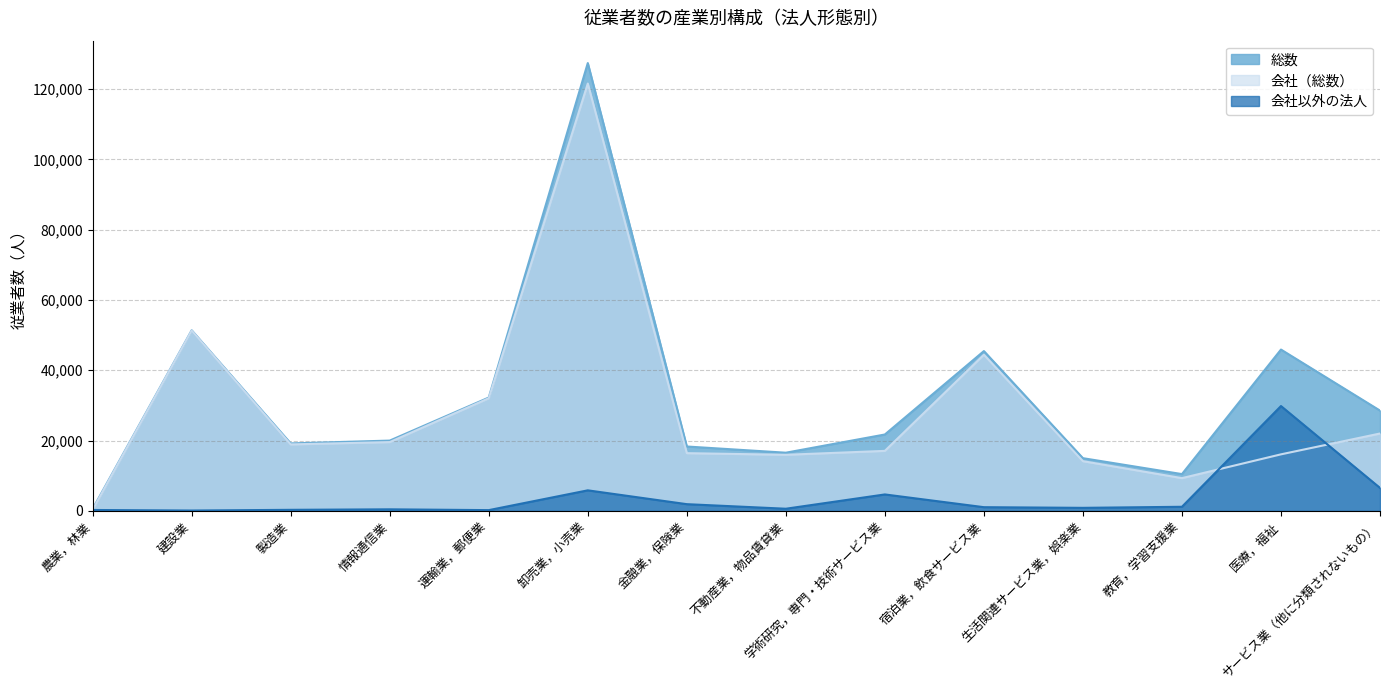

True or false: 会社以外の法人 and 会社（総数） cross at least once.

True